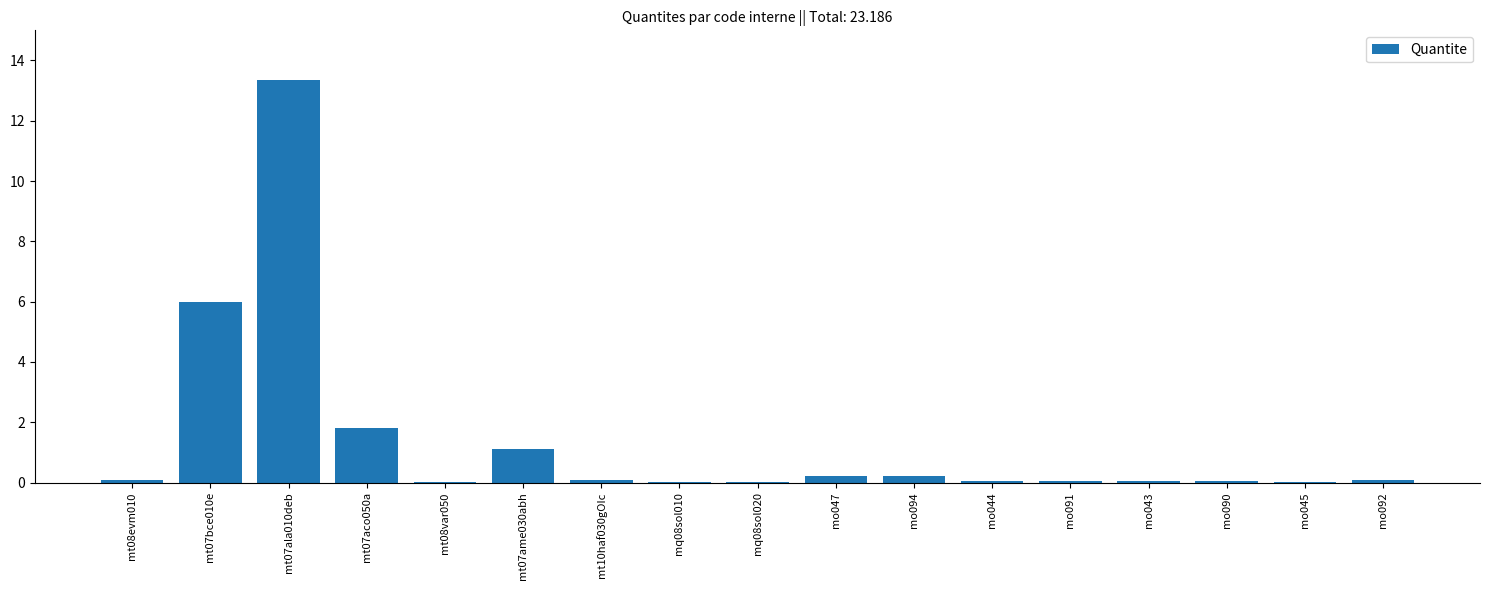

What value does the data have at mt07ala010deb?

13.4